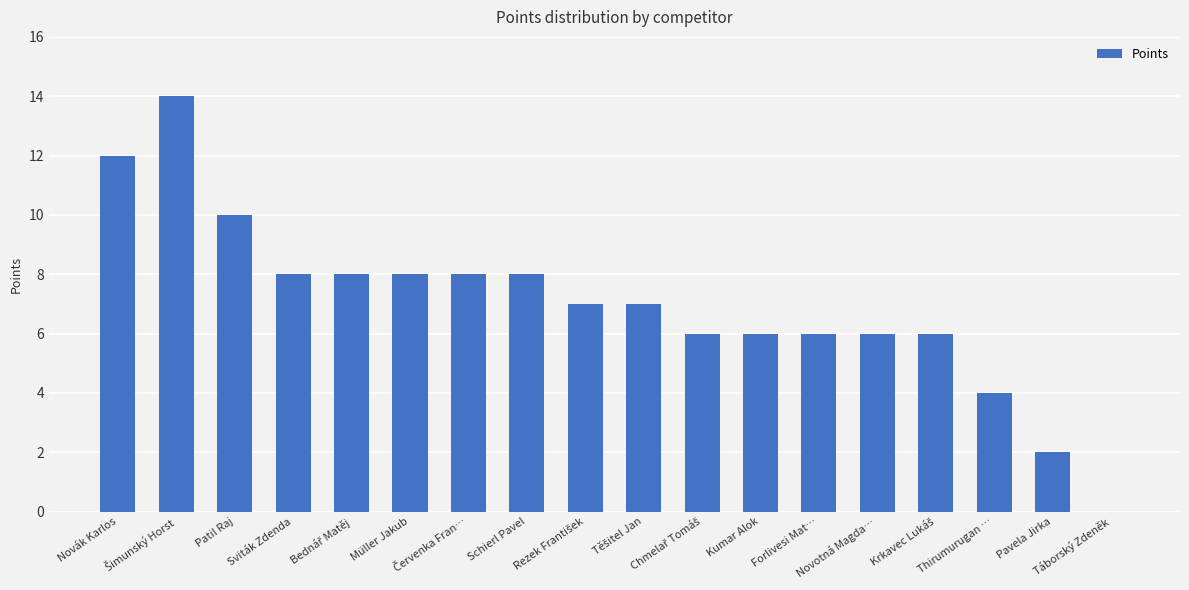

The chart shows a value of 0 at Táborský Zdeněk. True or false?

True